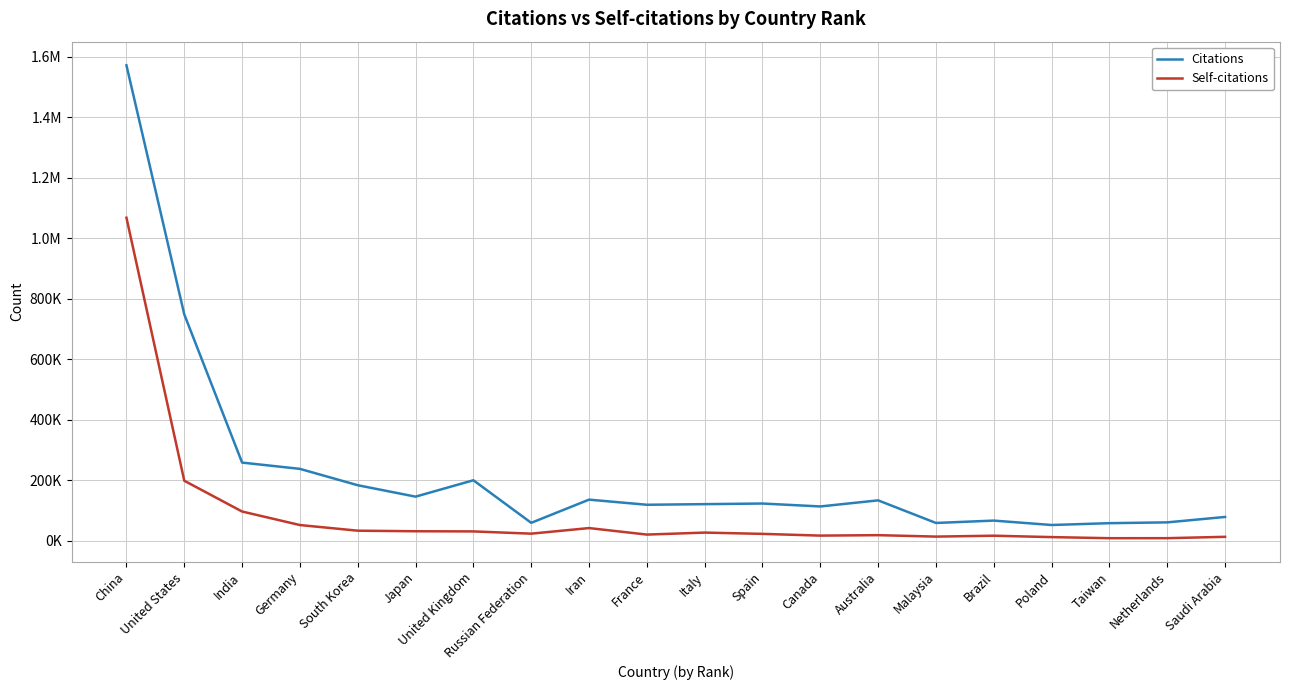

Does the chart display data point markers on the line(s)?

No